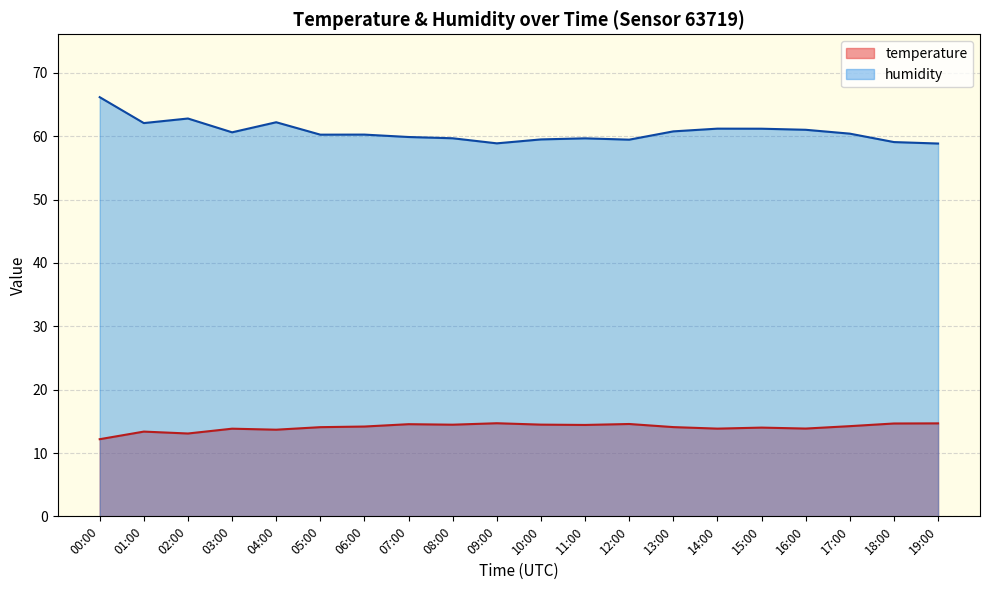

Where is the first local maximum for humidity?

02:00